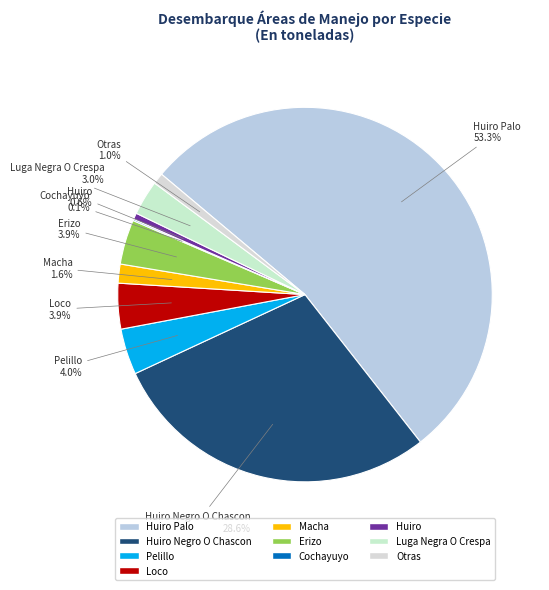

How many segments does this pie chart have?

10